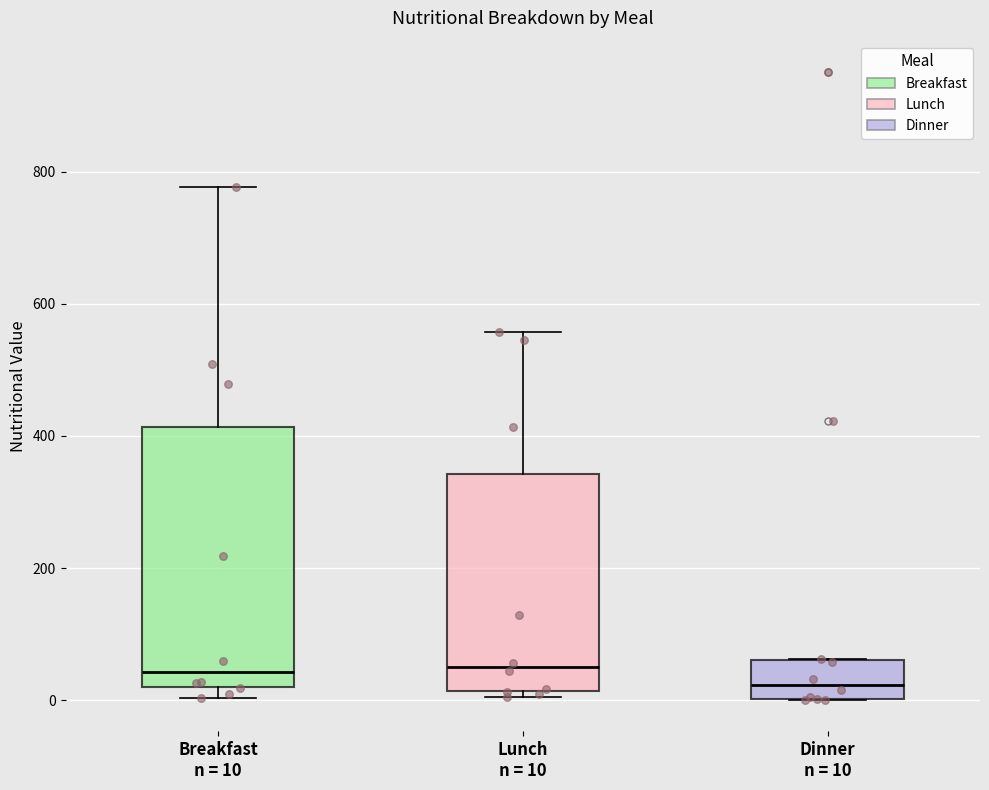

Comparing the boxes themselves (not the whiskers), which one is the tallest?

Breakfast n = 10